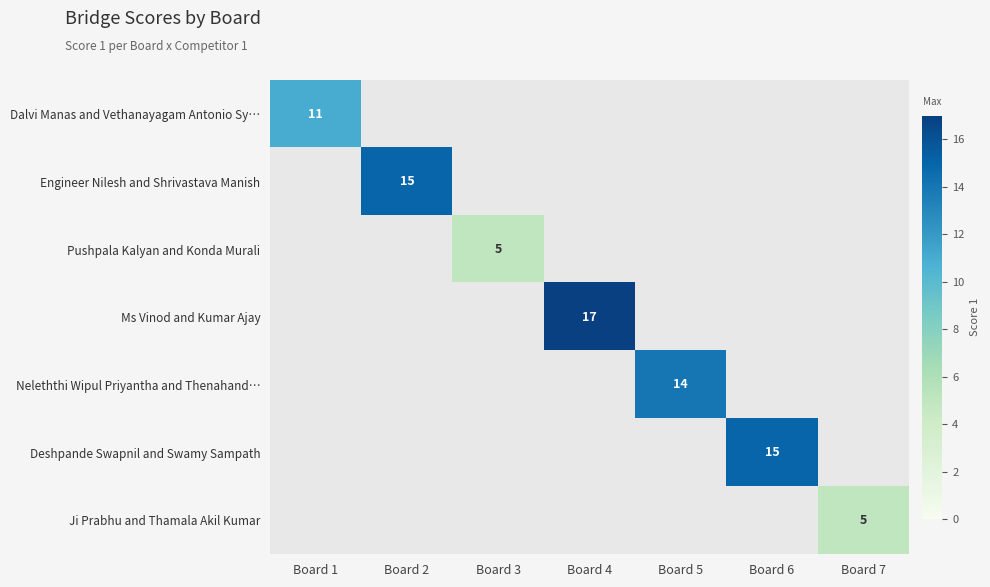

How many distinct data groups are displayed?

7